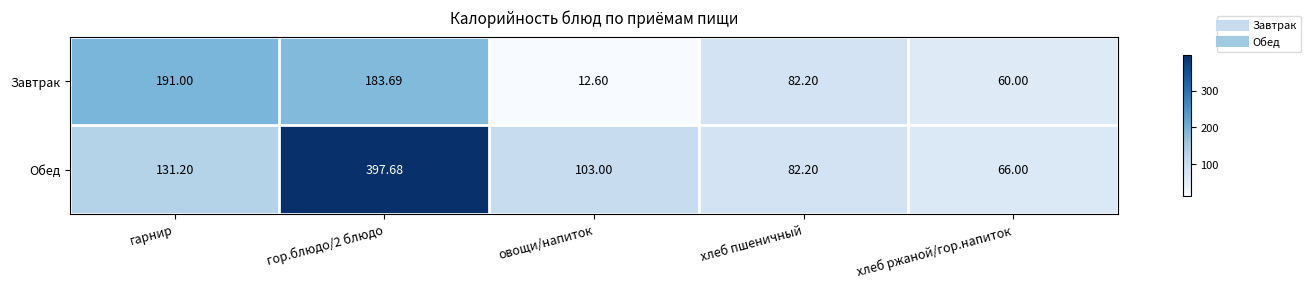

Where does the Обед series first go above 103?

гарнир